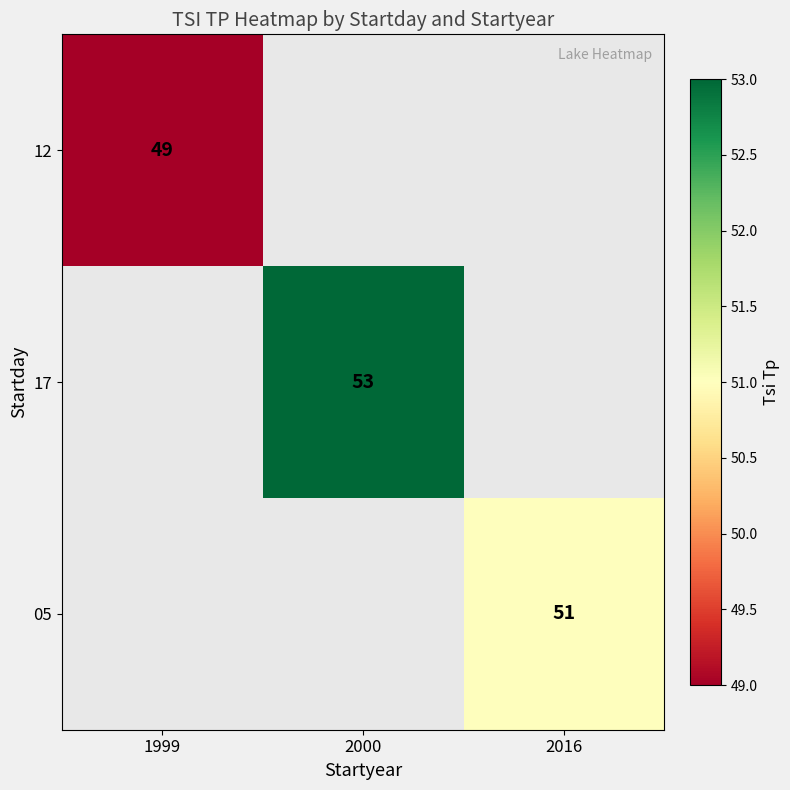

The 12 series shows 72.4 at 1999. True or false?

False